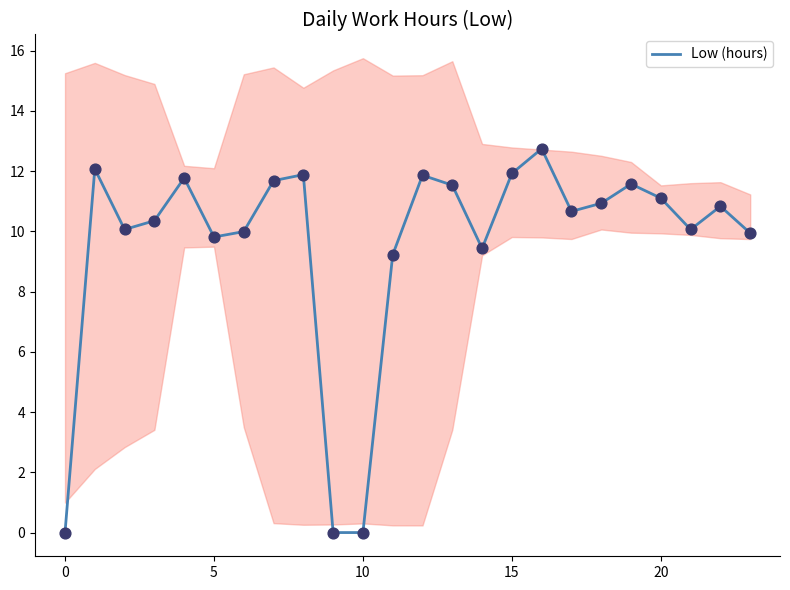

What is the change in value from 22 to 23?

-0.9